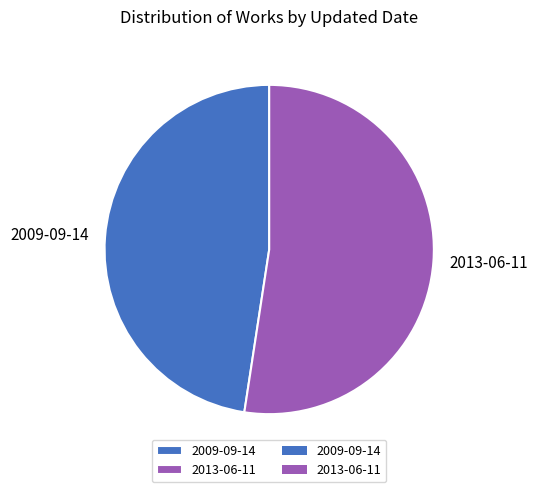

Between 2009-09-14 and 2013-06-11, which is larger?

2013-06-11